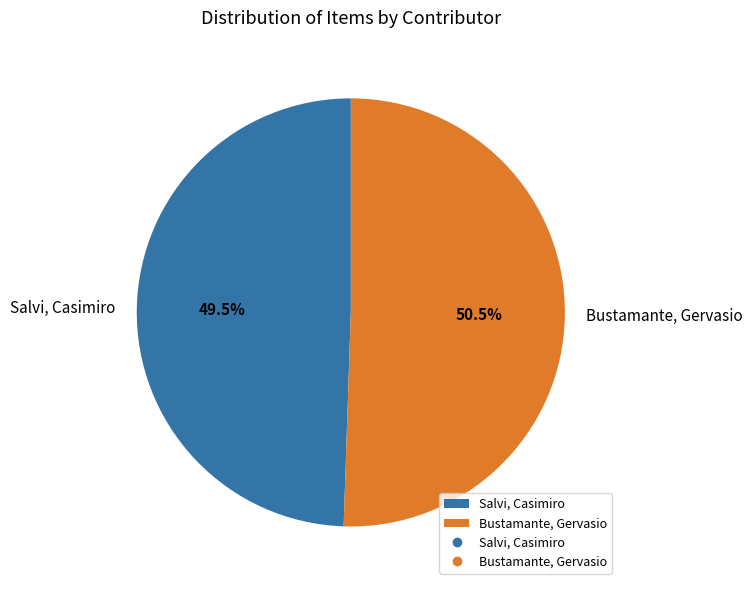

To the nearest percent, what is the difference between the largest and smallest slice percentages?

1%